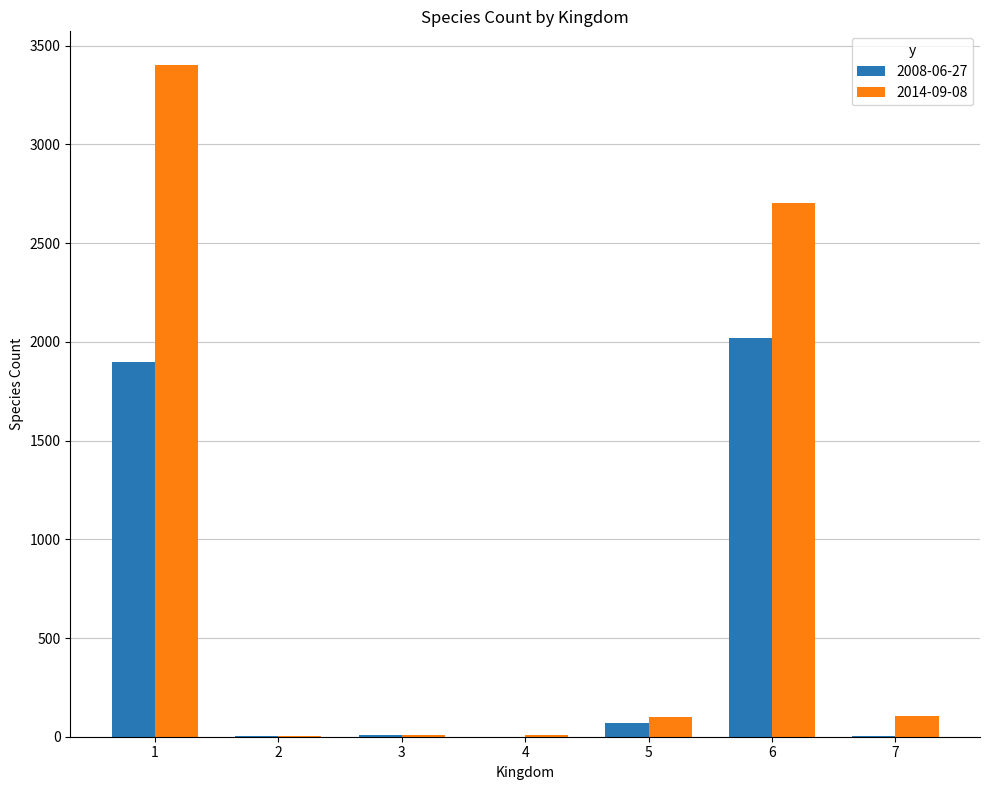

What is the maximum value shown in the chart?

3403